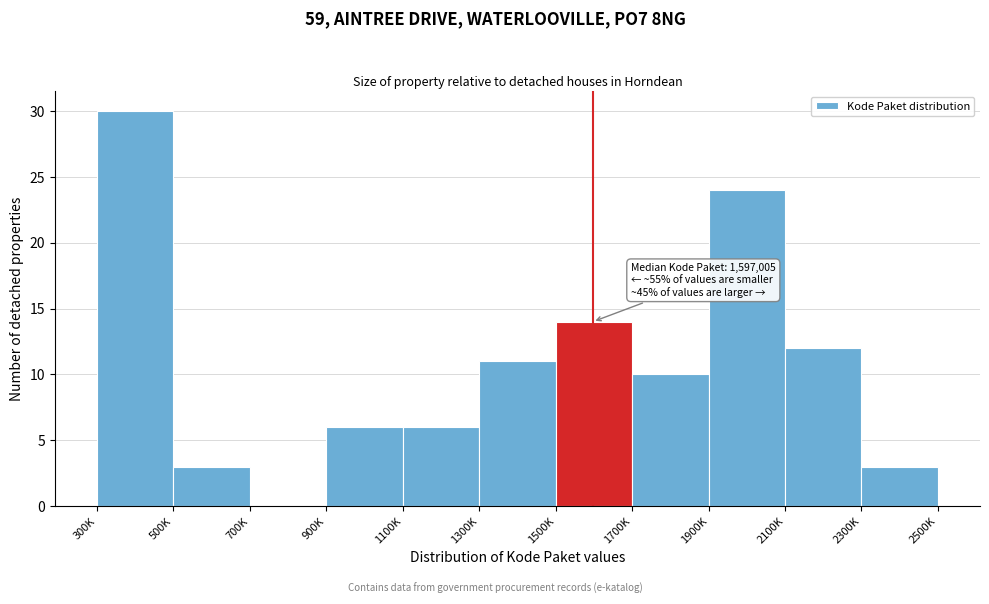

Reading left to right, what are all the values shown in this chart?

300K=30	500K=3	700K=0	900K=6	1100K=6	1300K=11	1500K=14	1700K=10	1900K=24	2100K=12	2300K=3